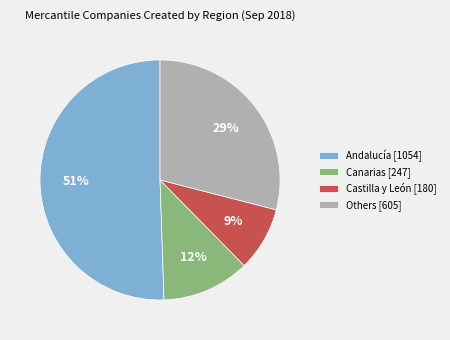

Which slice represents more than half of the pie?

Andalucía [1054]